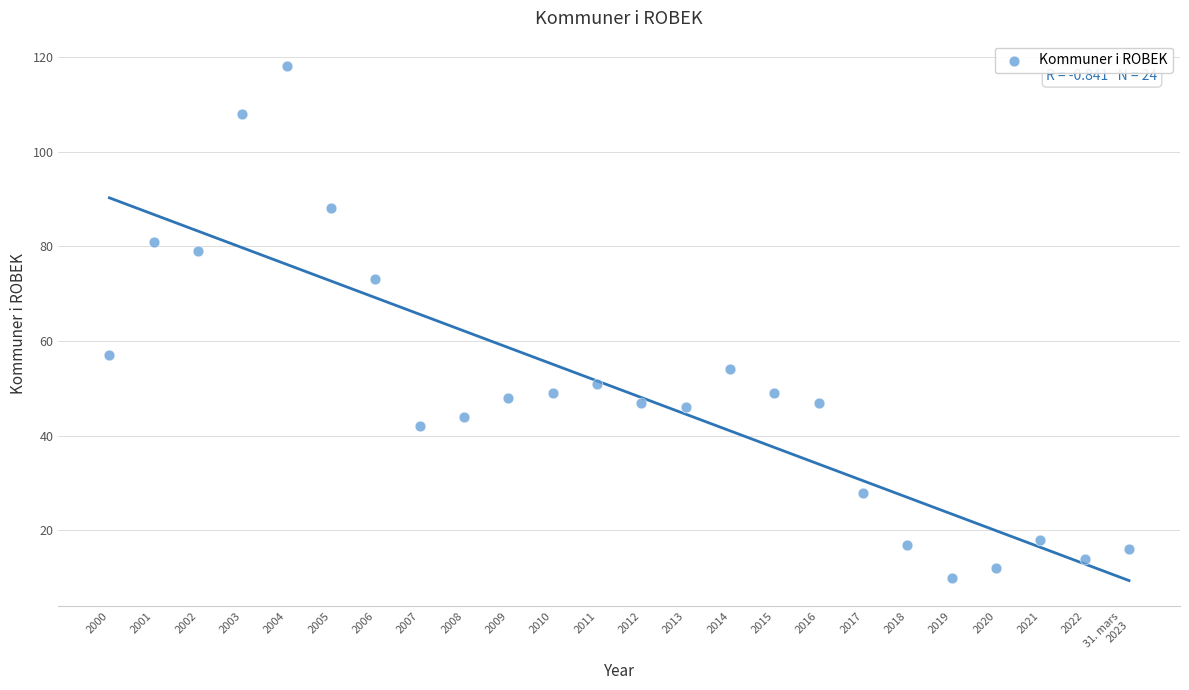

What Y value in the scatter plot is closest to 64?

57